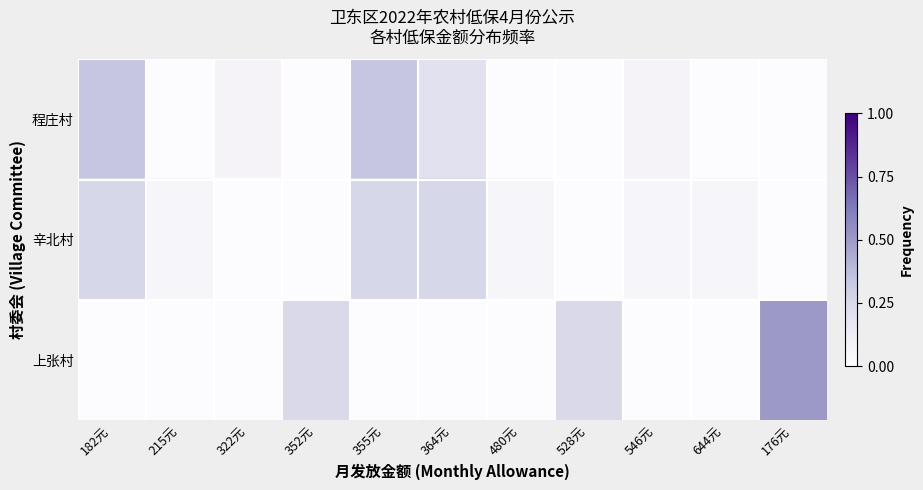

What is the maximum value shown in the chart?

0.5